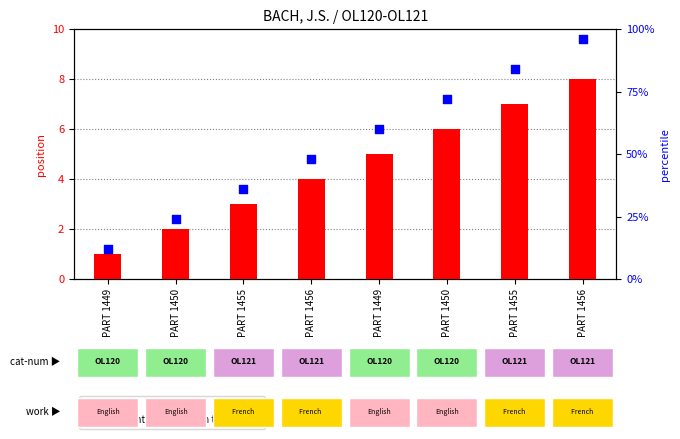

Which series has the largest Y range (max minus min)?

percentile rank within the sample